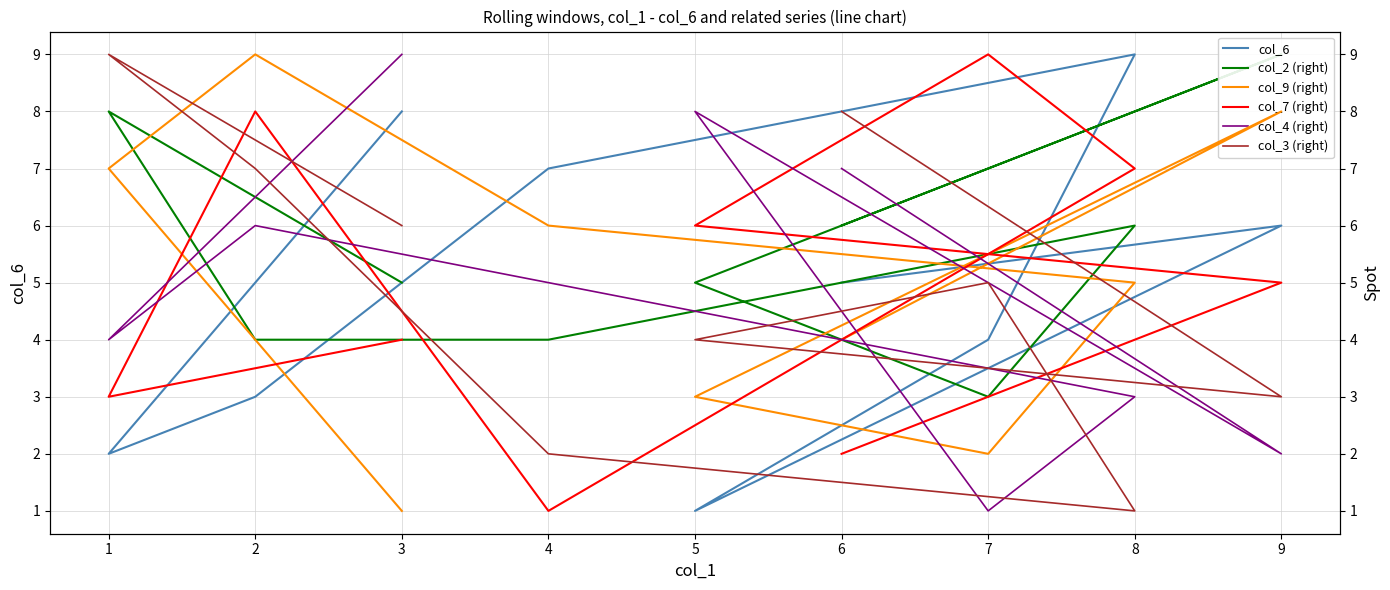

What is the difference between the maximum and second lowest values in the col_7 (right) series?

7